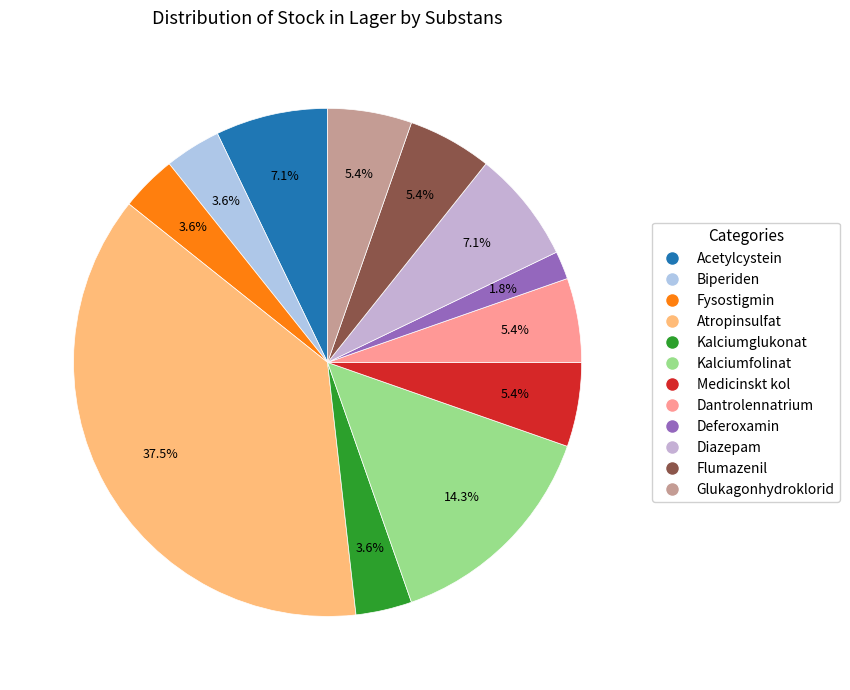

True or false: Atropinsulfat accounts for 31% of the total.

False